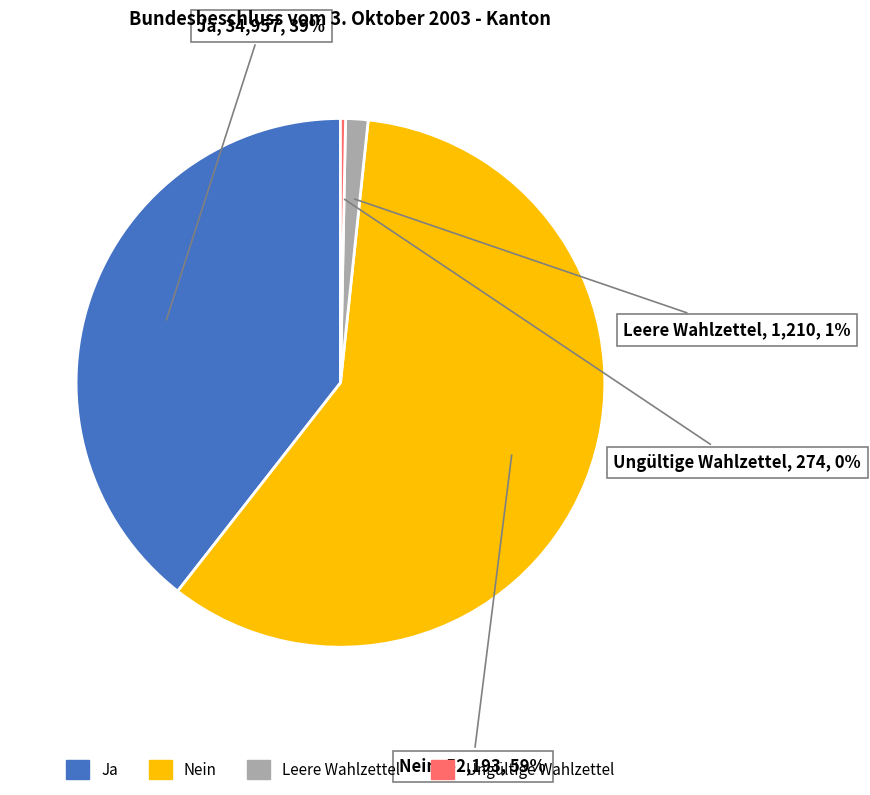

Is there a majority slice in this chart?

Yes